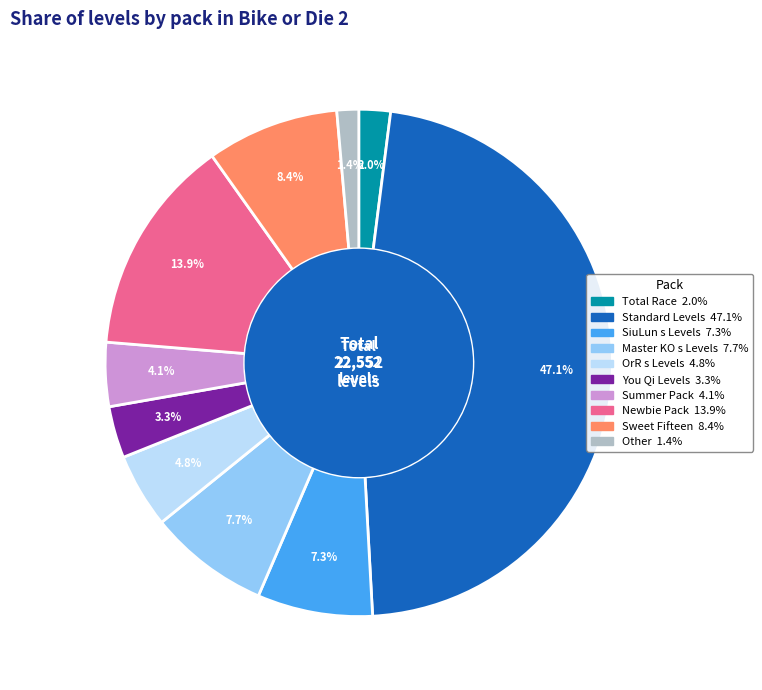

How many segments does this pie chart have?

10